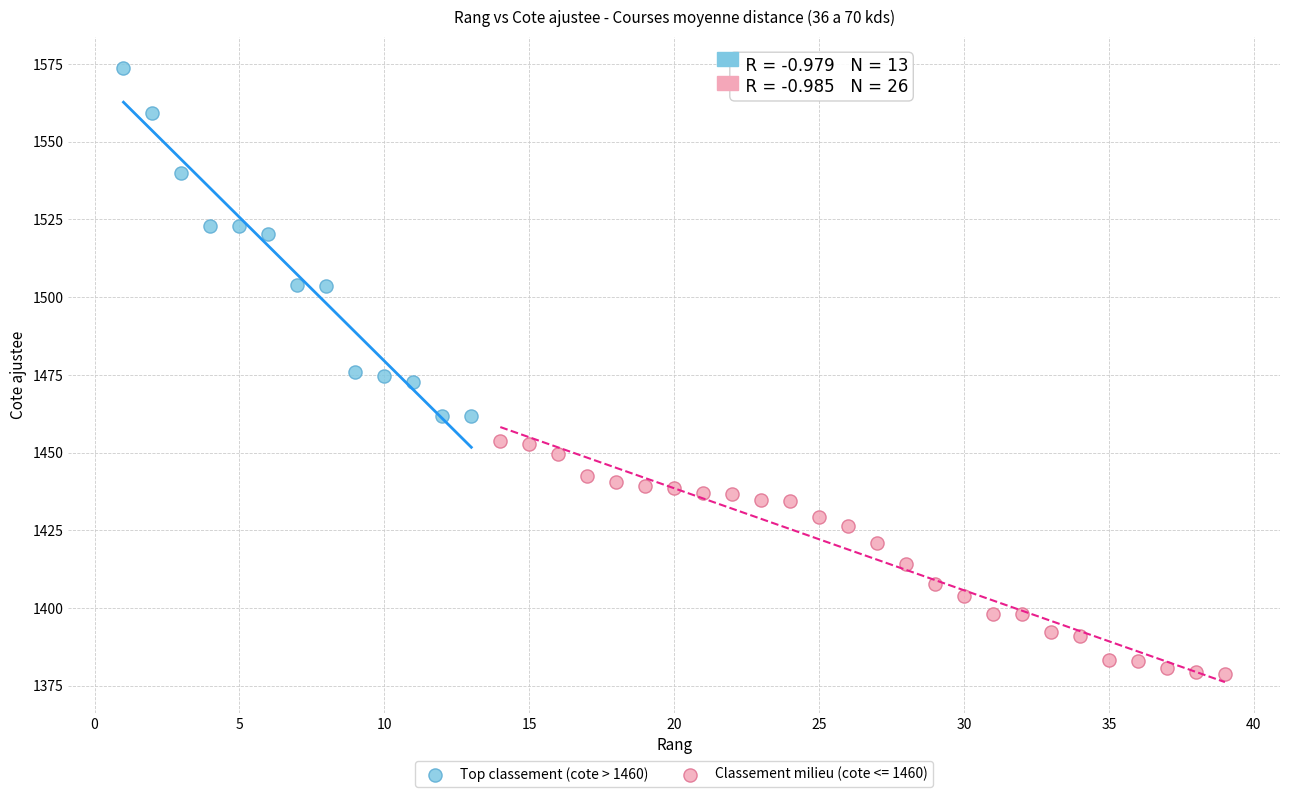

Which series reaches the minimum Y coordinate?

Classement milieu (cote <= 1460)